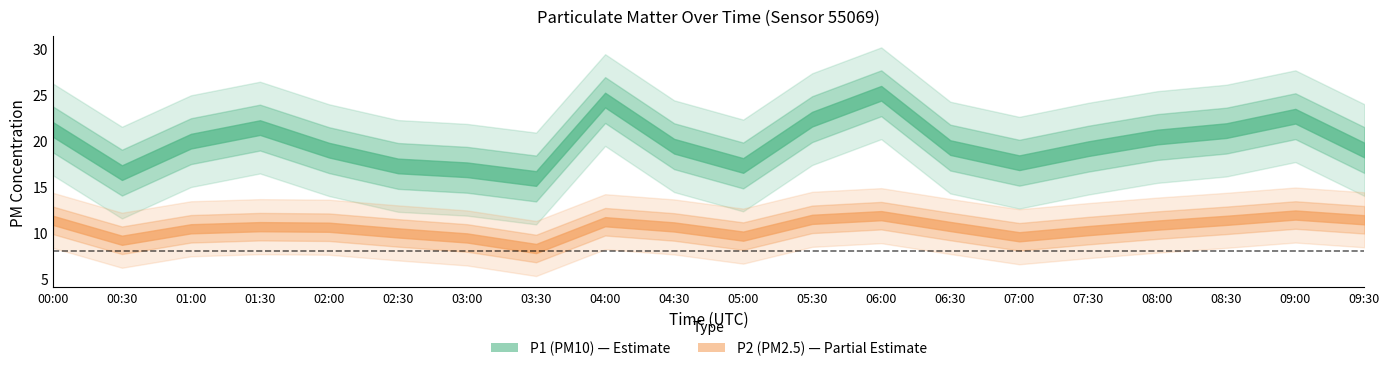

What is the label of the 7th point from the right?

06:30